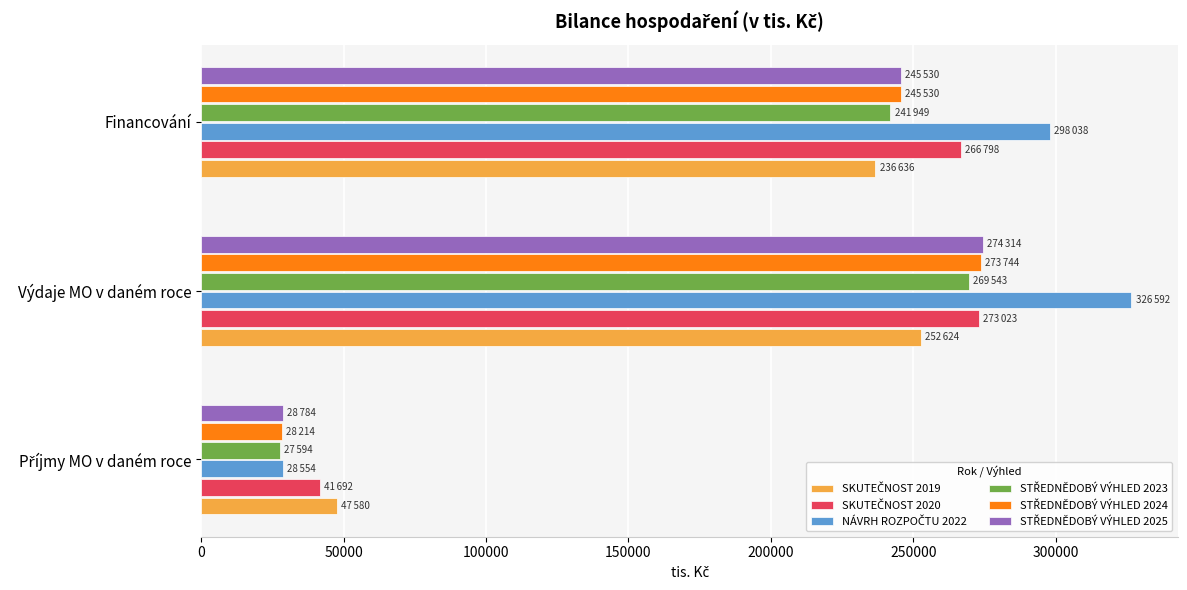

What is the total value across all series at Výdaje MO v daném roce?

1669840.0